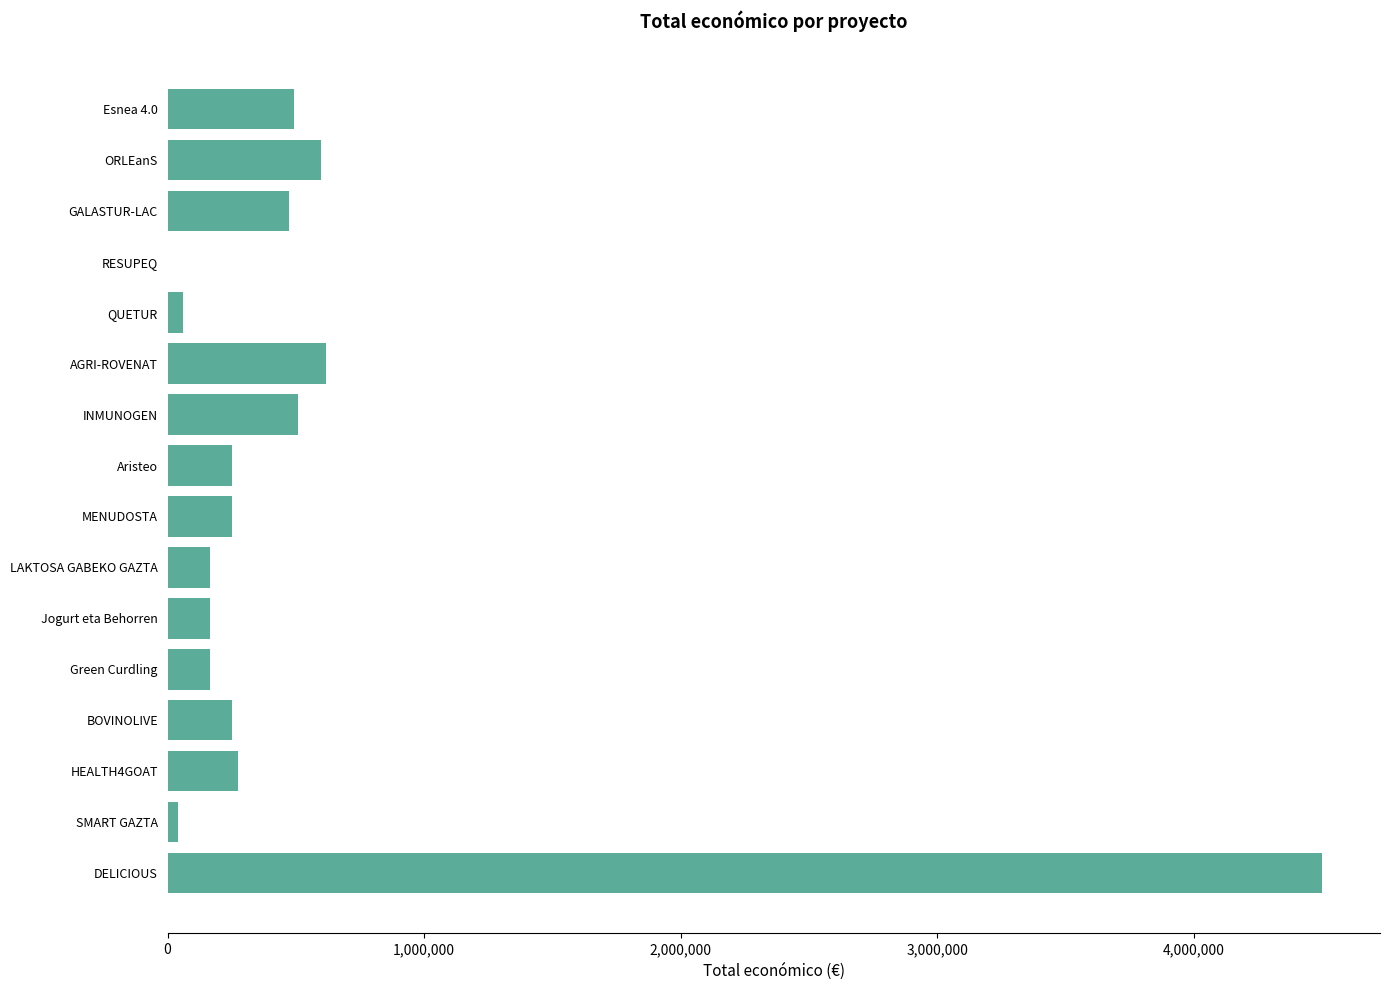

What is the sum of all values?

8804828